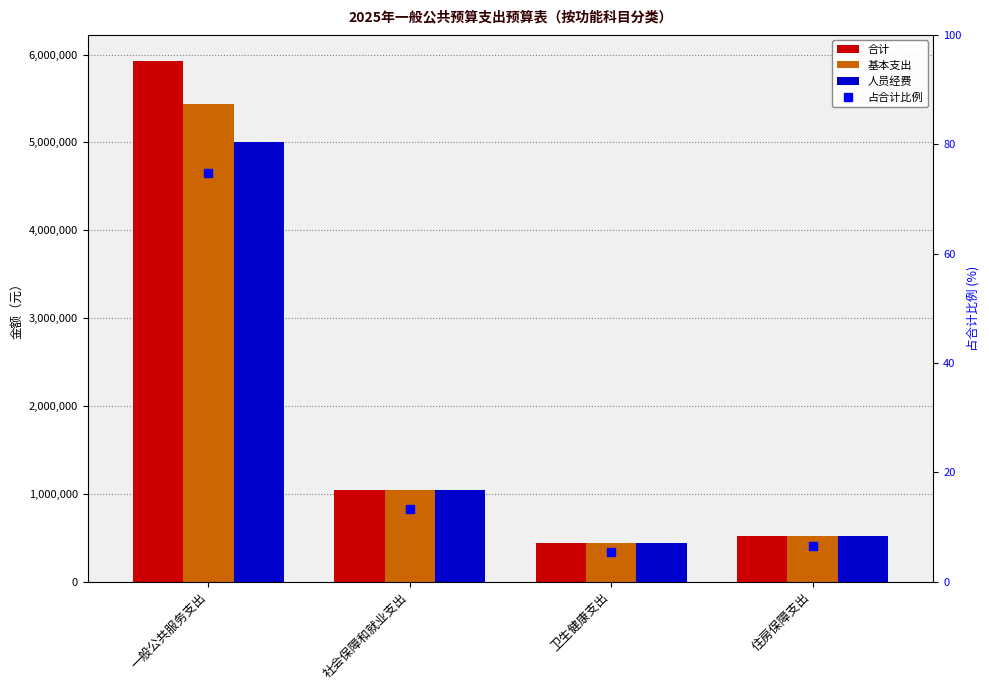

How many data points in 人员经费 are less than 1046218?

2